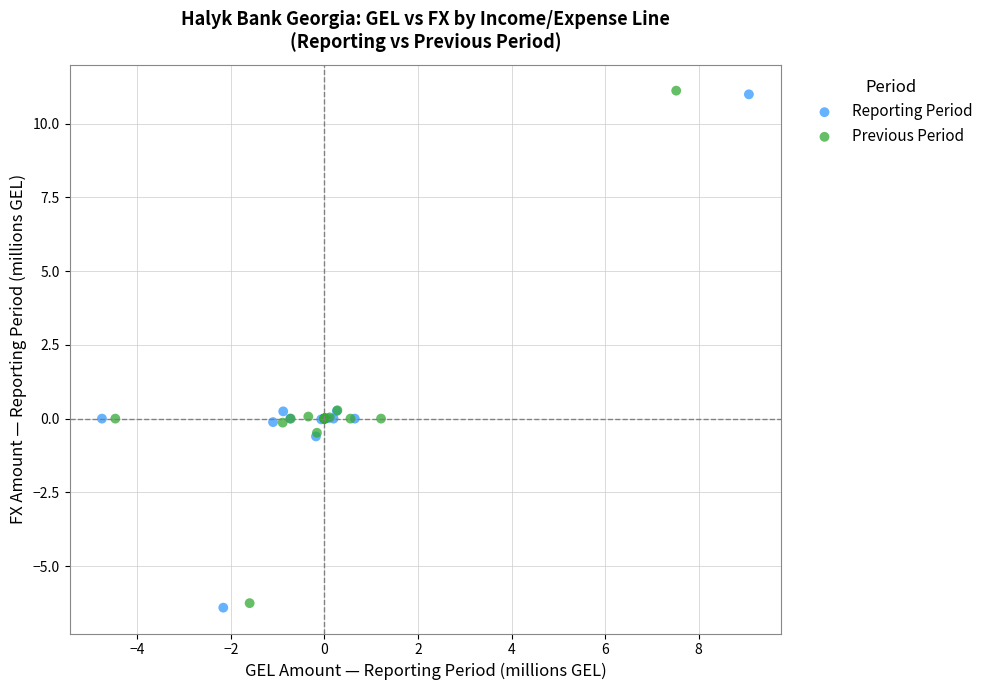

Which series has the largest Y range (max minus min)?

Reporting Period